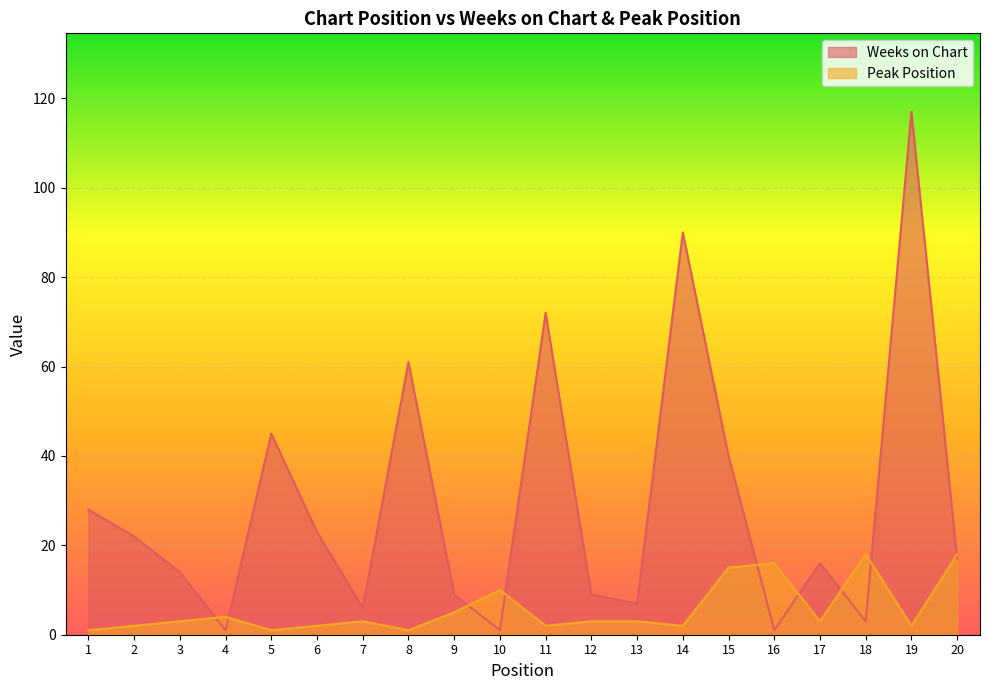

Which category has the lowest value in the Weeks on Chart series?

4